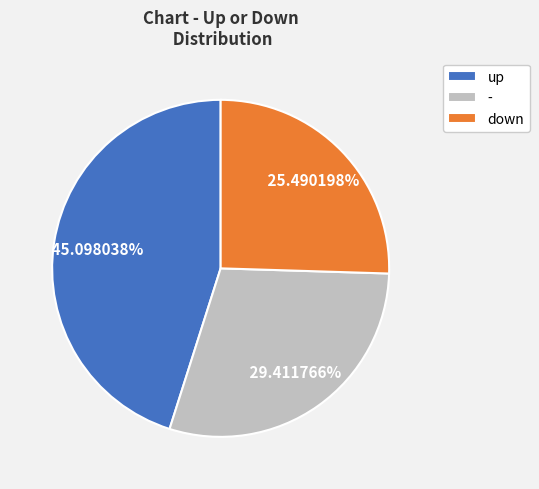

What percentage is the up slice, to the nearest percent?

45%